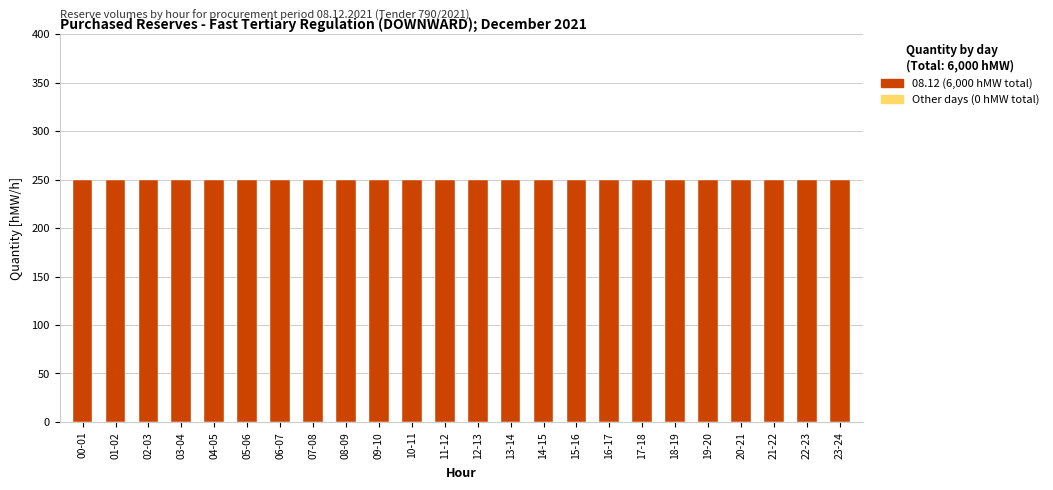

At which category does the chart reach its minimum across all series?

00-01